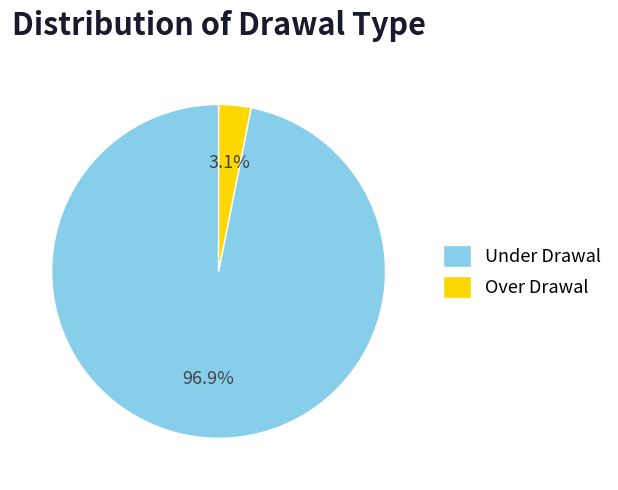

Count the number of slices in the pie.

2